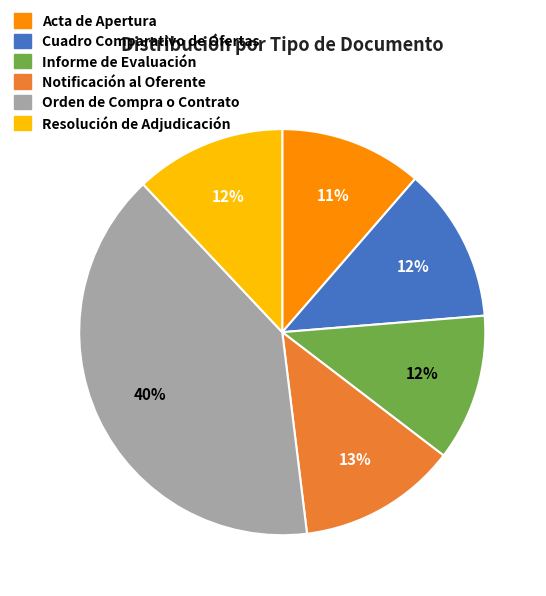

Approximately how many times larger is the value at Cuadro Comparativo de Ofertas compared to Resolución de Adjudicación?

1.0